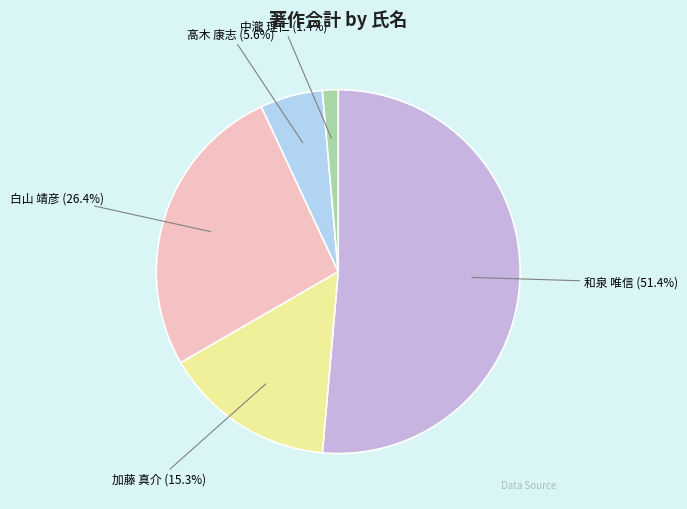

Count the number of slices in the pie.

5